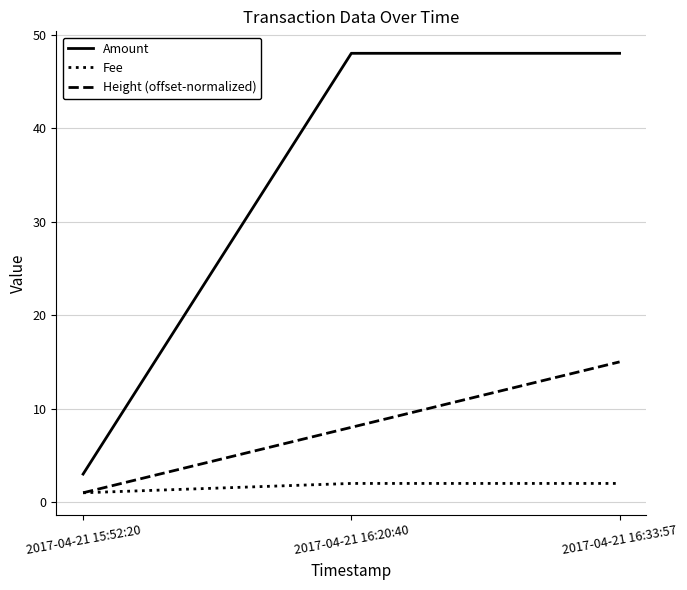

What is the maximum value for Fee?

2